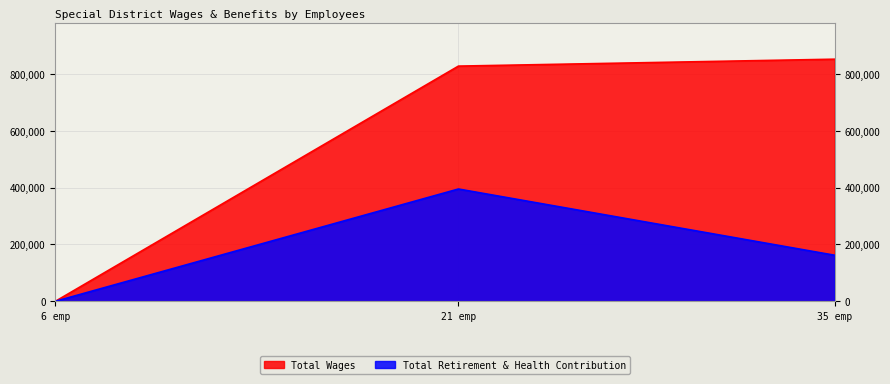

How many lines are shown in the chart?

2